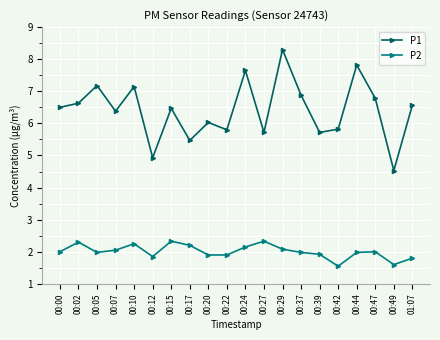

At which category does the chart reach its peak across all series?

00:29